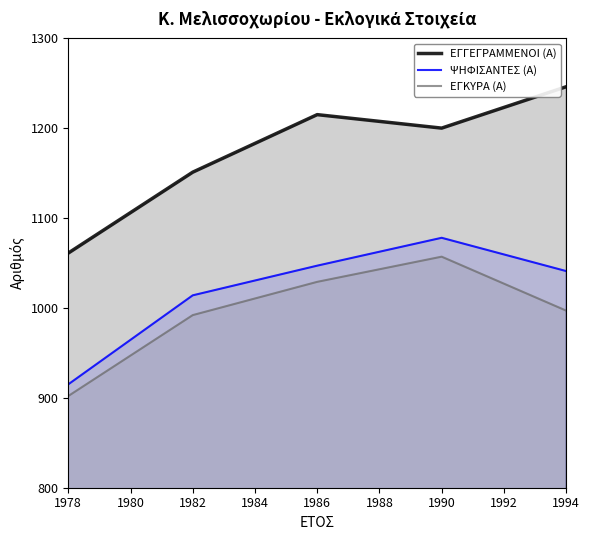

Is the value of ΨΗΦΙΣΑΝΤΕΣ (Α) at 1990 greater than the value of ΕΓΚΥΡΑ (Α) at 1982?

Yes